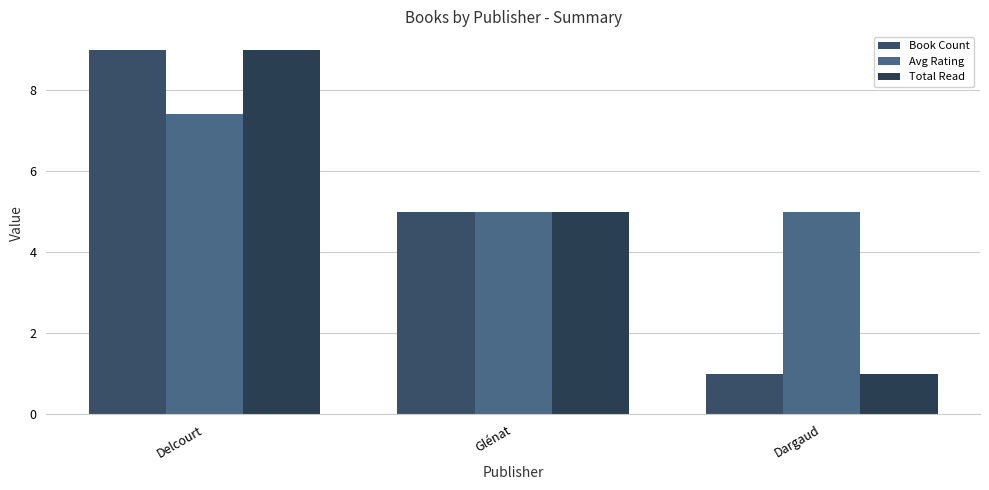

At how many categories does at least one series exceed 7?

1